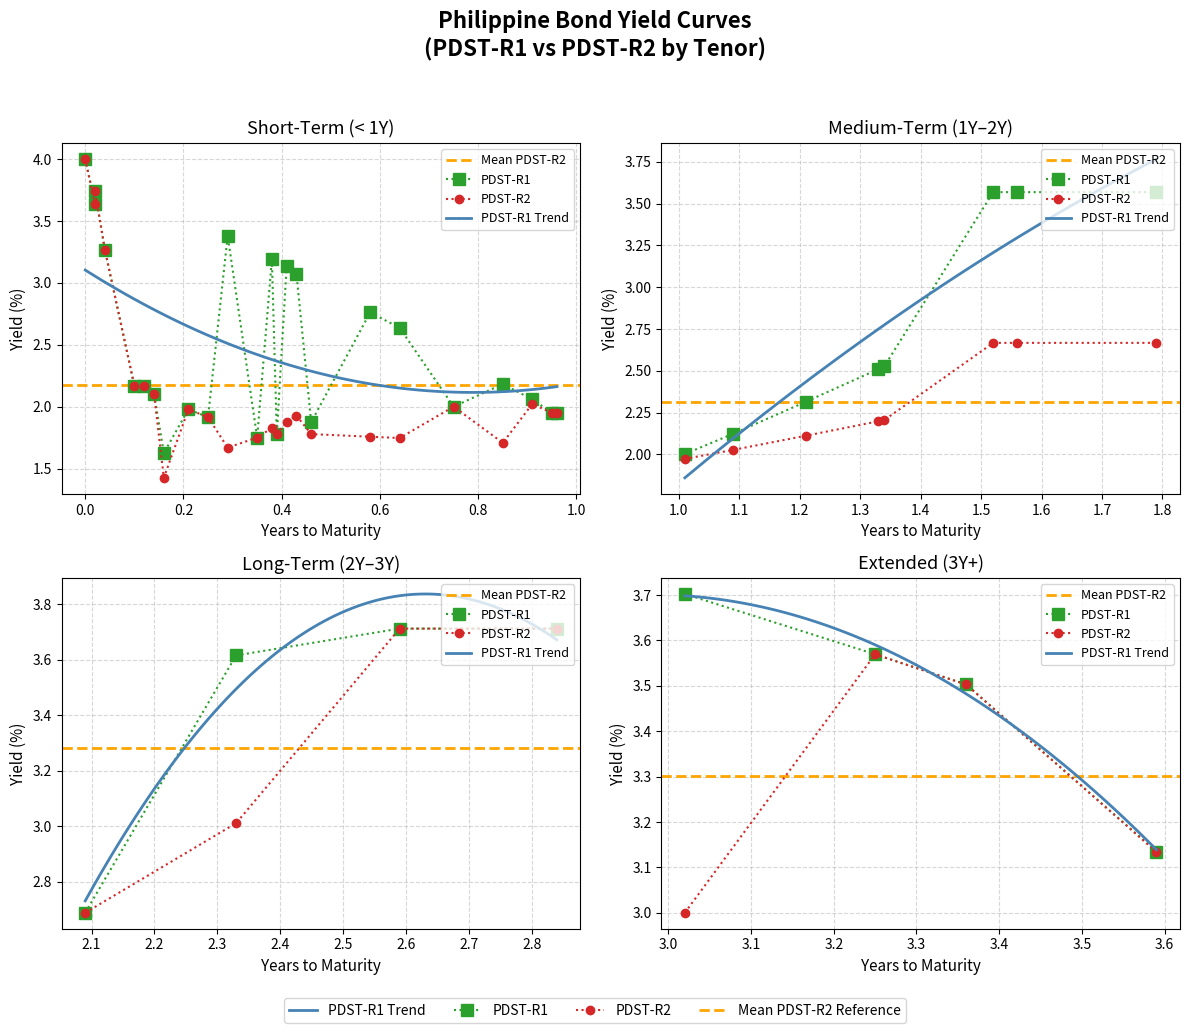

What is the value of the PDST-R2 point at the 34th from the left?

3.0